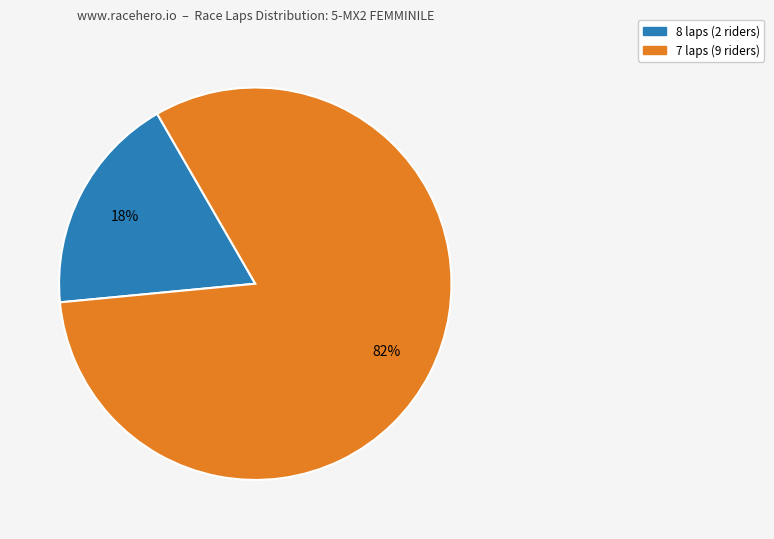

How many segments does this pie chart have?

2